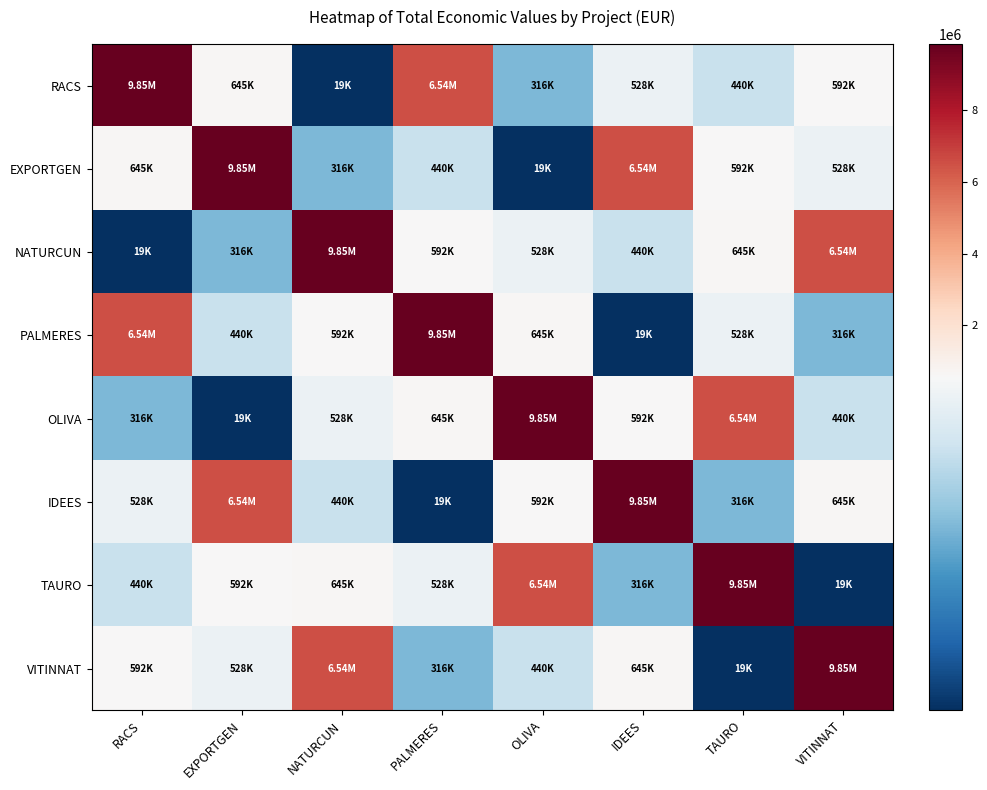

Which series has the widest spread of values?

RACS